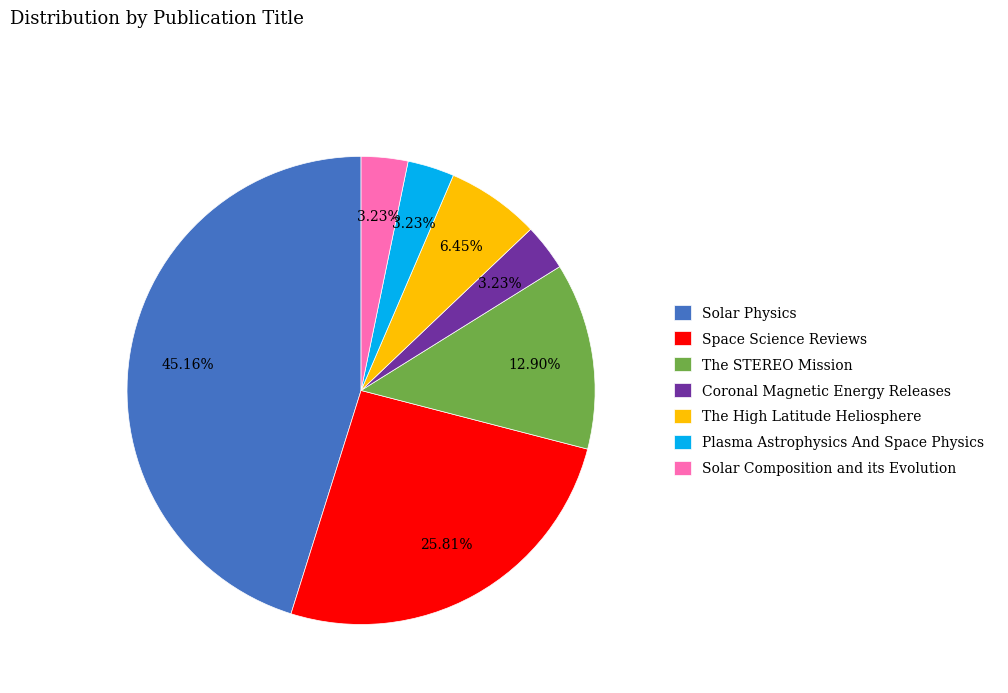

To the nearest percent, what portion does The STEREO Mission represent?

13%